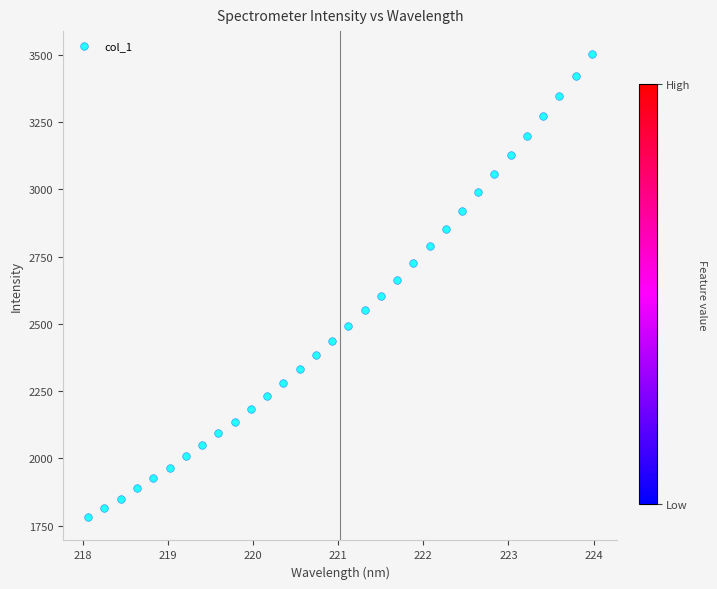

What is the range of Y values (max minus min)?

1720.3